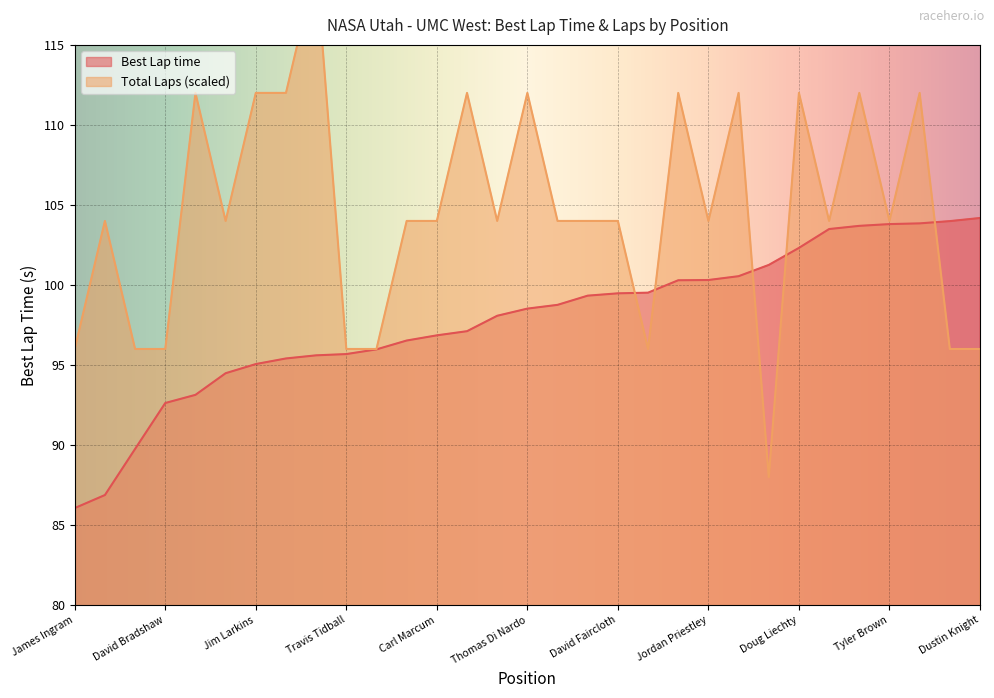

Reading right to left, what are all the values shown in this chart?

Best Lap time: 104.2	104.0	103.8	103.8	103.7	103.5	102.3	101.3	100.5	100.3	100.3	99.5	99.5	99.3	98.8	98.5	98.1	97.1	96.9	96.5	96.0	95.7	95.6	95.4	95.1	94.5	93.1	92.6	89.8	86.9	86.1
Total Laps: 96.0	96.0	112.0	104.0	112.0	104.0	112.0	88.0	112.0	104.0	112.0	96.0	104.0	104.0	104.0	112.0	104.0	112.0	104.0	104.0	96.0	96.0	120.0	112.0	112.0	104.0	112.0	96.0	96.0	104.0	96.0